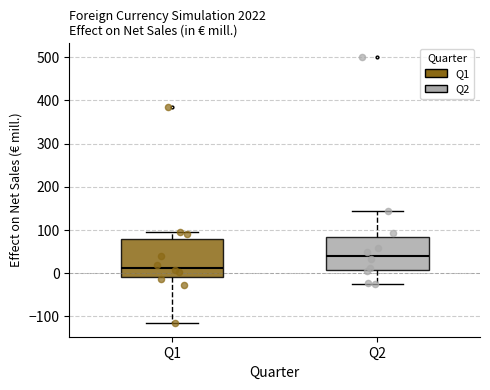

Reading left to right, read every box against the y-axis: the position of its median line, the range the box covers, and the ends of its whiskers. The values are not printed on the chart, so give them approximately, as read against the axis.

Q1: median 10, box -10 to 80, whiskers -120 to 100
Q2: median 40, box 10 to 80, whiskers -20 to 140